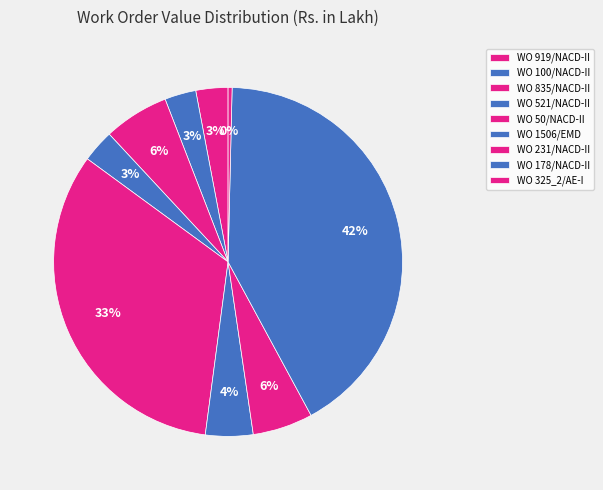

Is the sum of WO 521/NACD-II and WO 919/NACD-II greater than half?

No